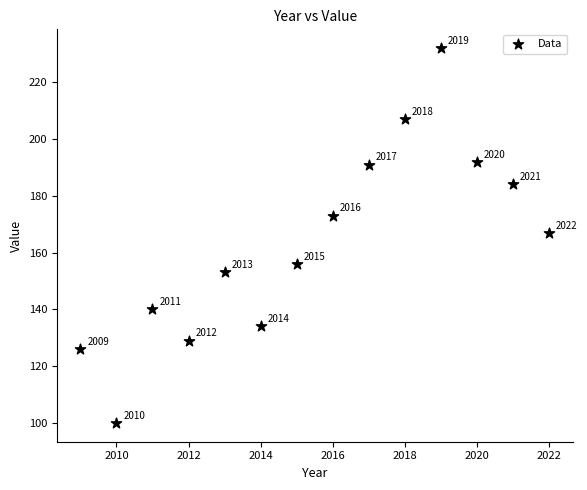

What Y value in the scatter plot is closest to 166?

167